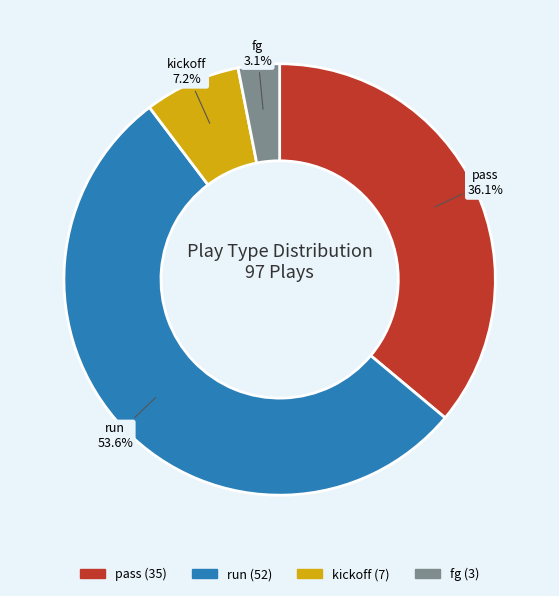

What percentage is the run slice, to the nearest percent?

54%